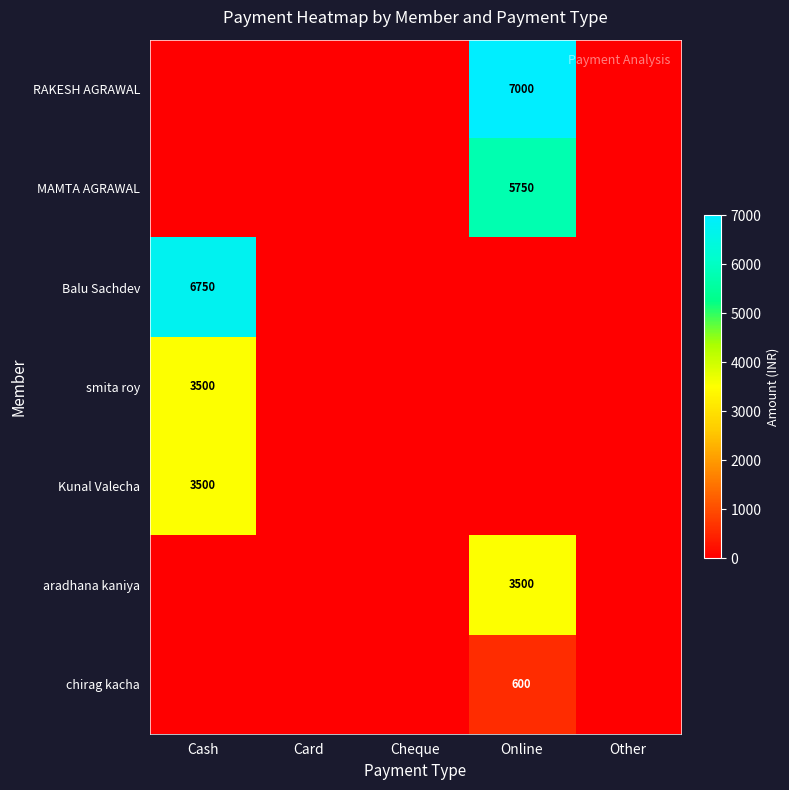

Is it true that Kunal Valecha equals 1674 at Cash?

False